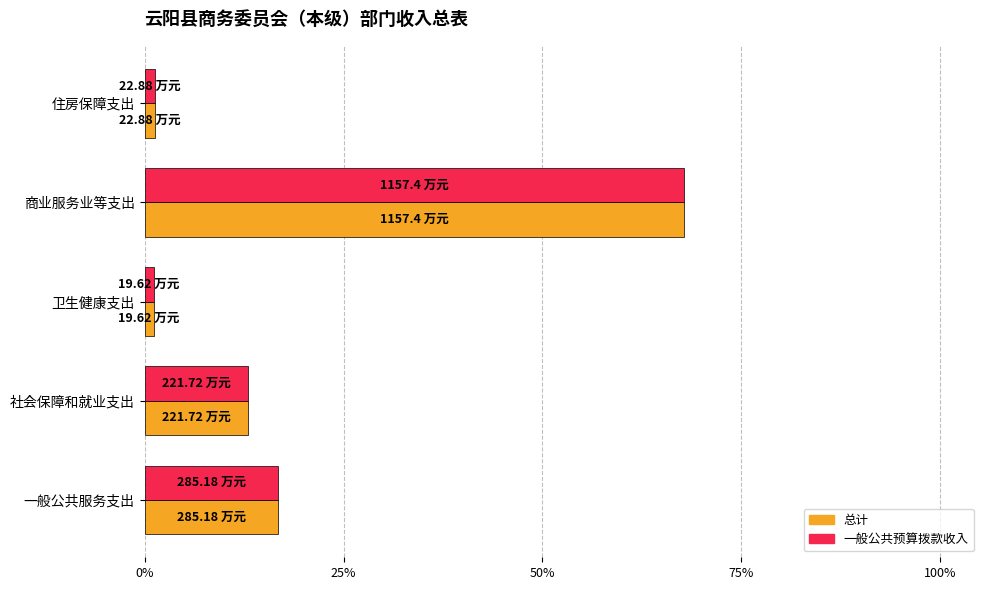

Reading left to right, extract all data points from this chart.

总计: 0.2	0.1	0.0	0.7	0.0
一般公共预算拨款收入: 0.2	0.1	0.0	0.7	0.0